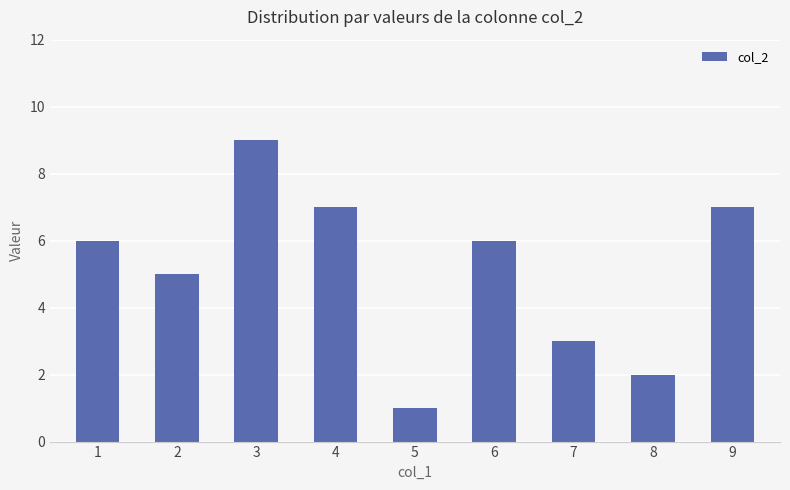

Count the number of categories in the chart.

9